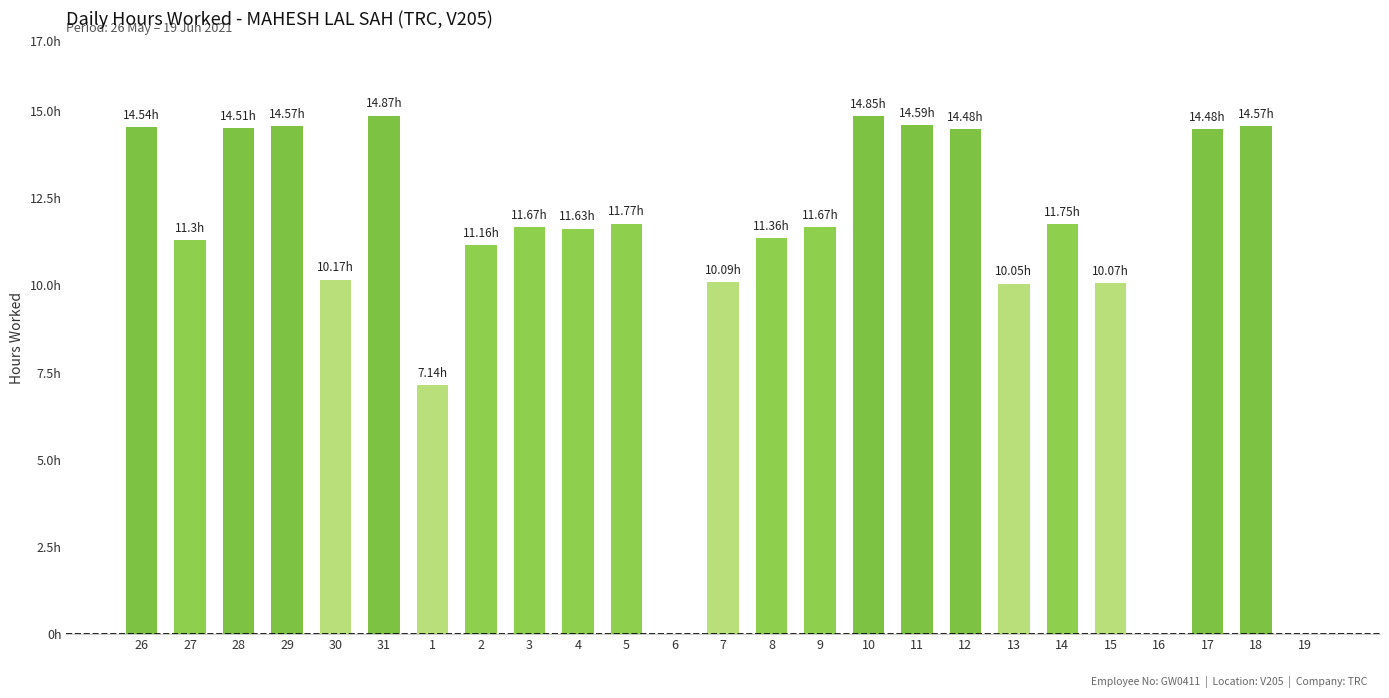

Which category has the lowest value across all series?

6